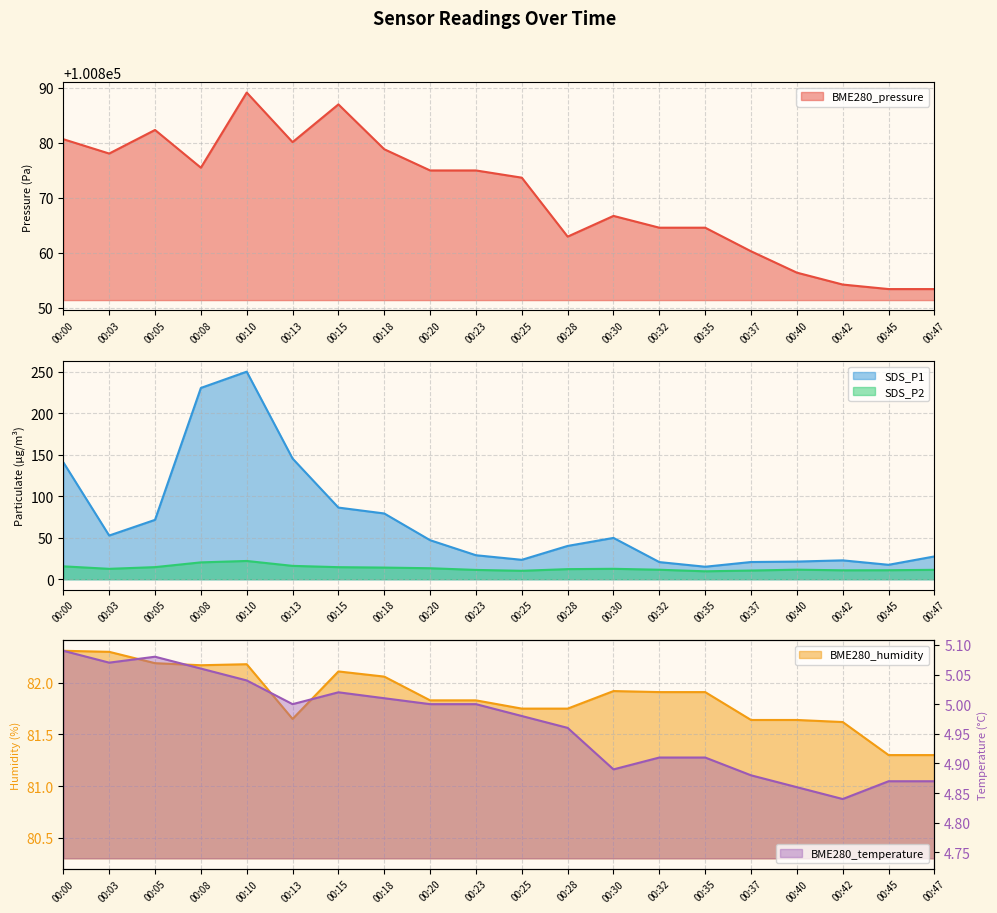

Where is the first local minimum for BME280_humidity?

00:08